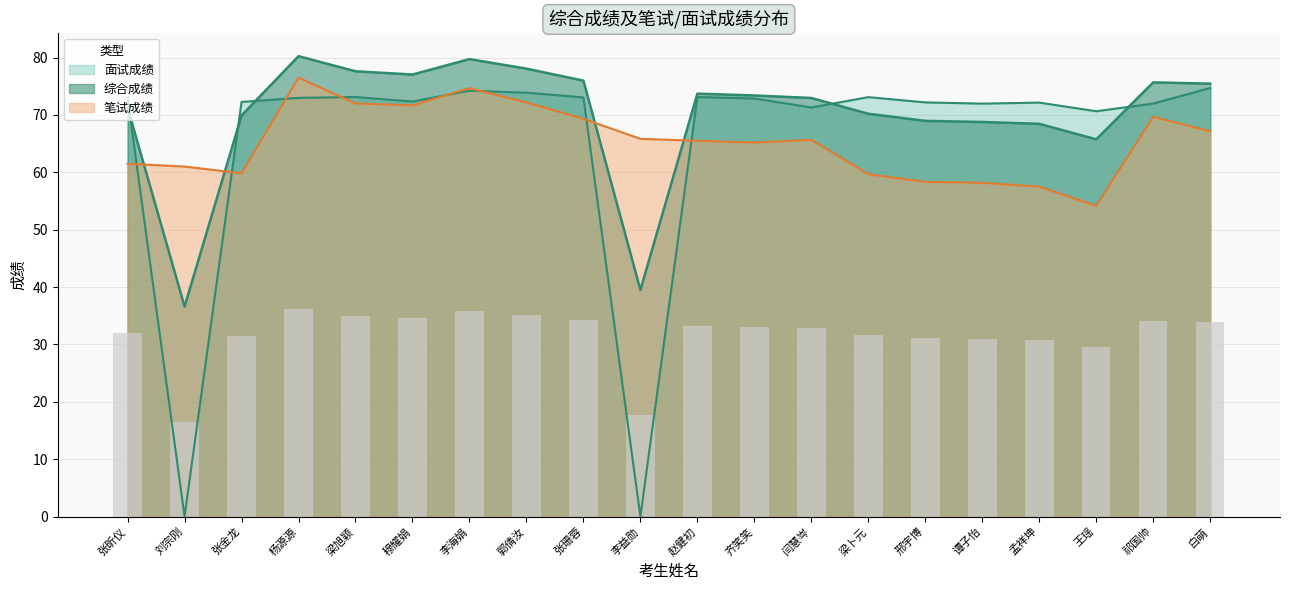

The value of 综合成绩 at 白萌 is 115.7. True or false?

False